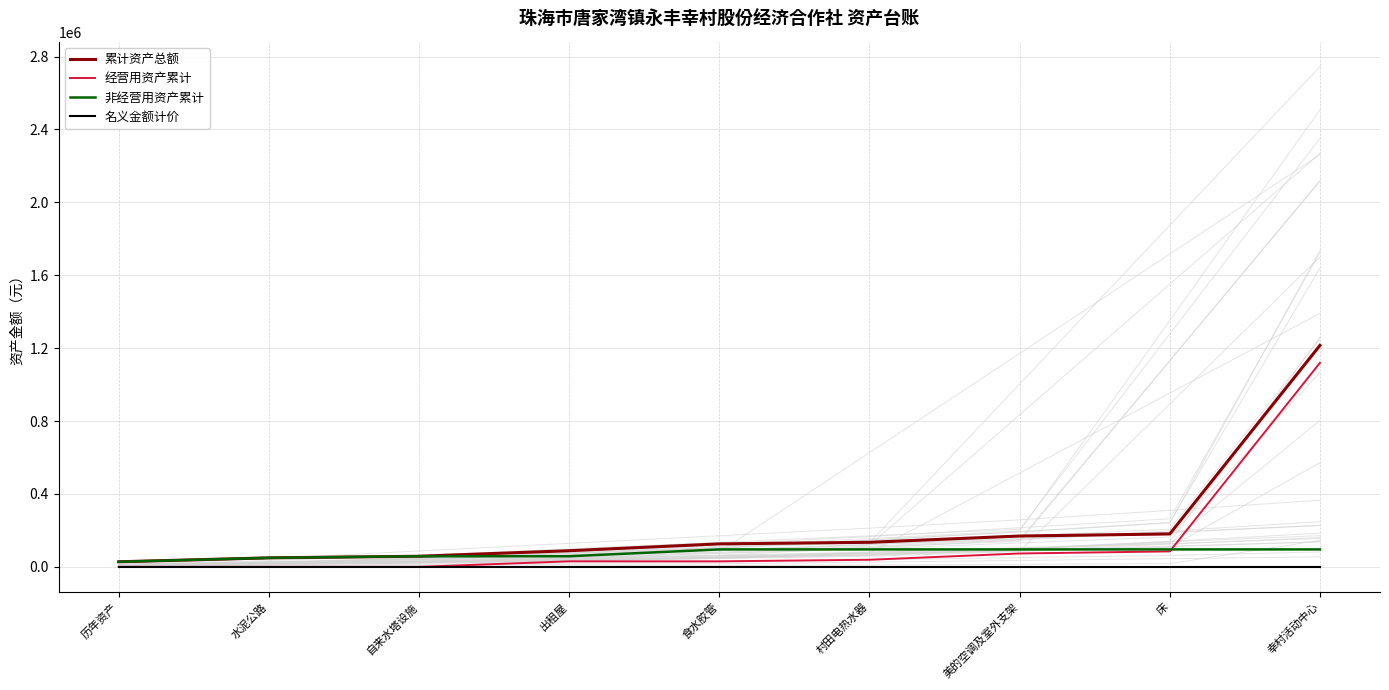

True or false: 经营用资产累计 has more than 2 interior local peaks.

False